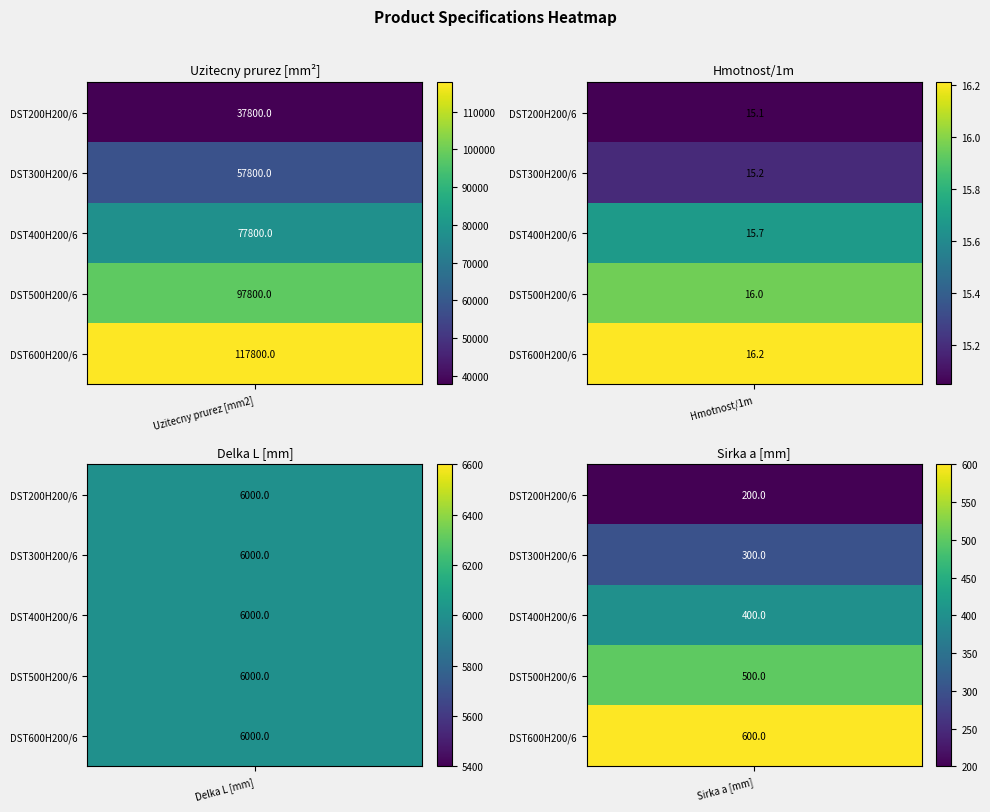

What is the maximum value shown in the chart?

117800.0